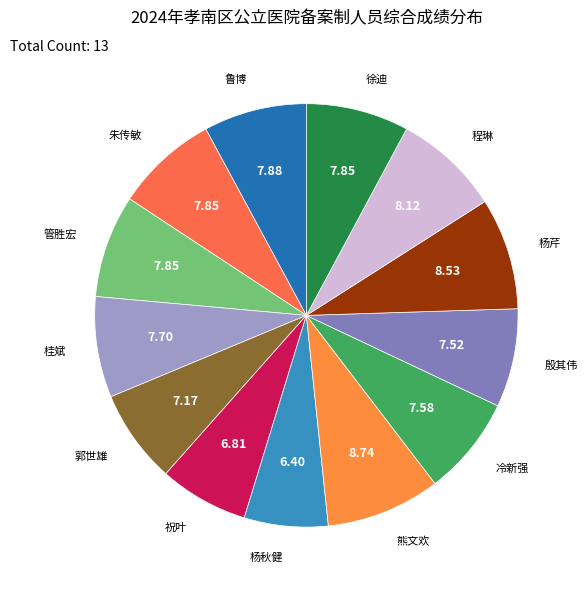

What is the ratio of the value at 殷其伟 to the value at 熊文欢?

0.9